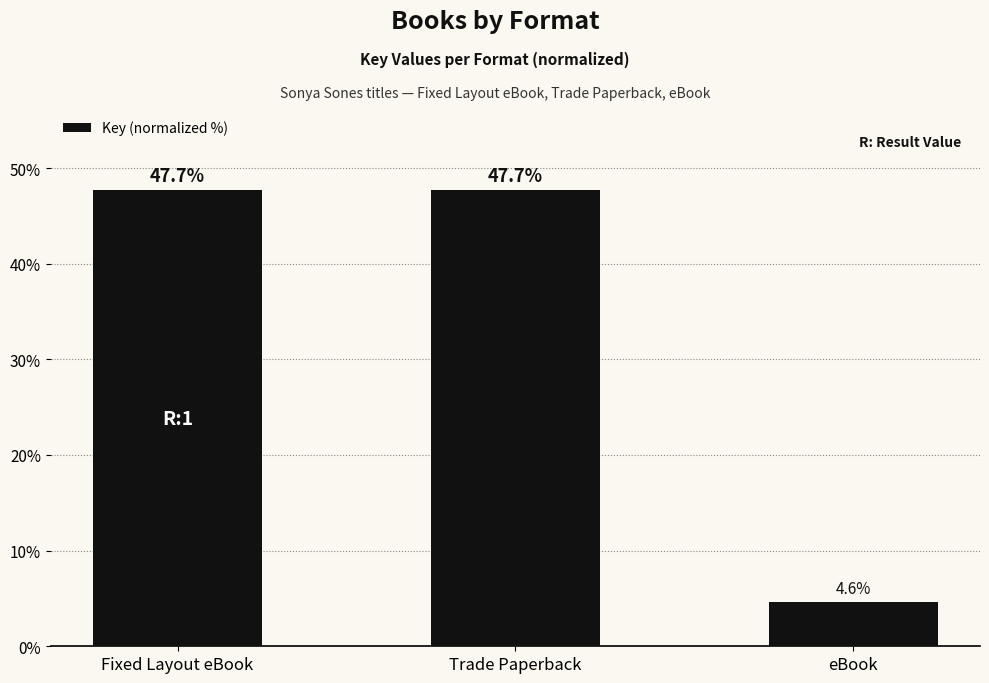

What is the average value?

33.3